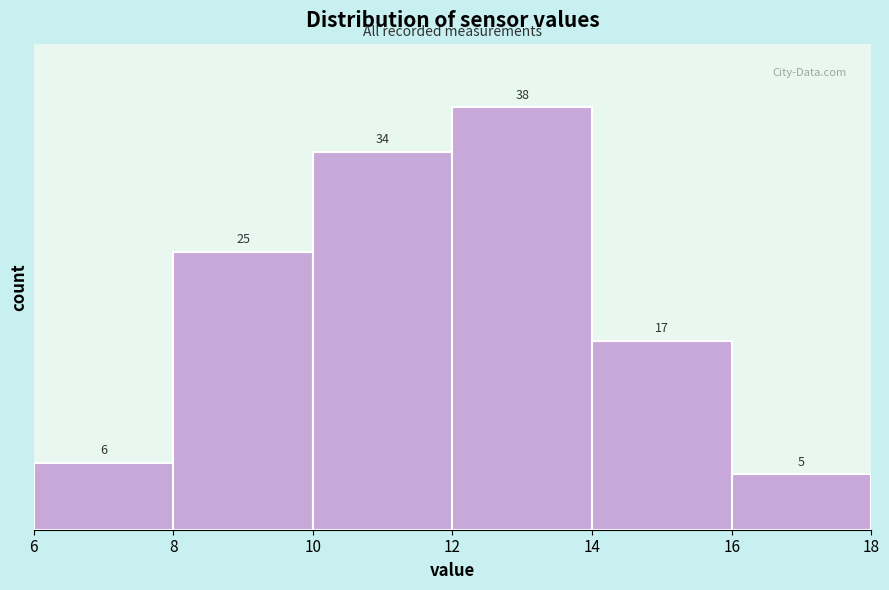

What is the height of the bar covering 10 to 12 on the x-axis?

34